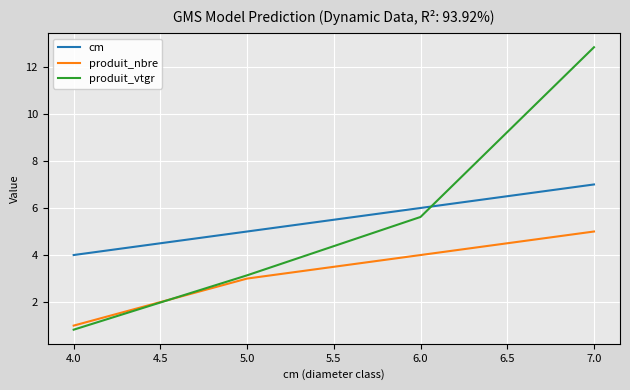

How many times do produit_vtgr and cm cross each other?

1